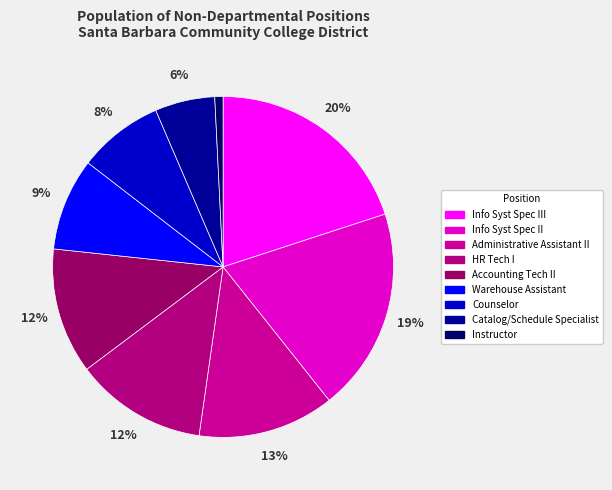

Which category has the biggest portion of the pie?

Info Syst Spec III